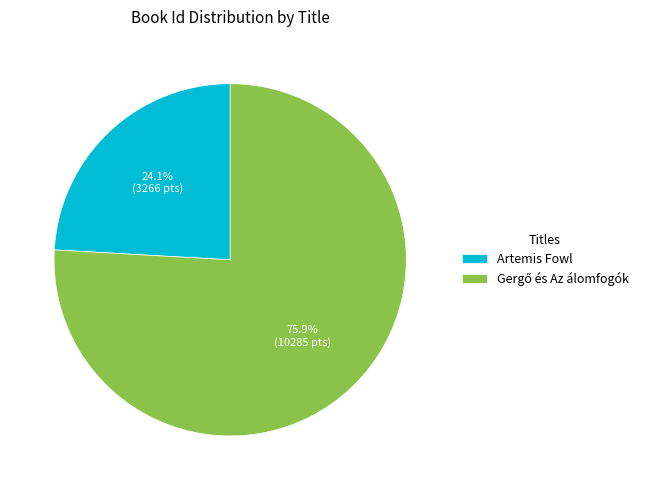

Does Artemis Fowl account for over 50% of the chart?

No